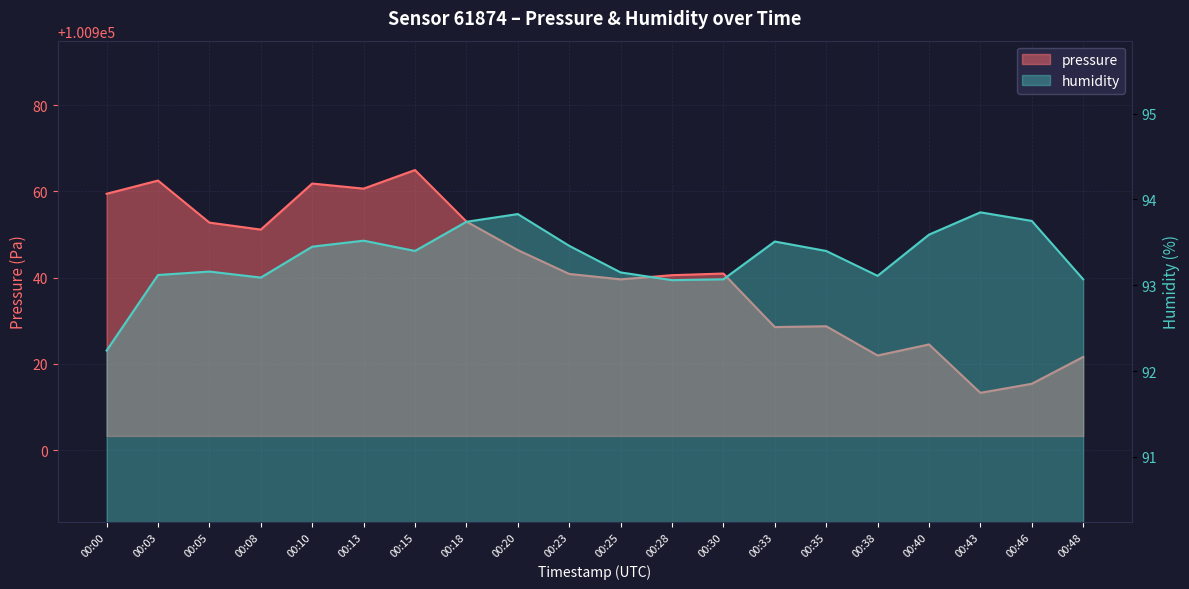

In humidity, how many points are higher than both neighbors (excluding endpoints)?

5